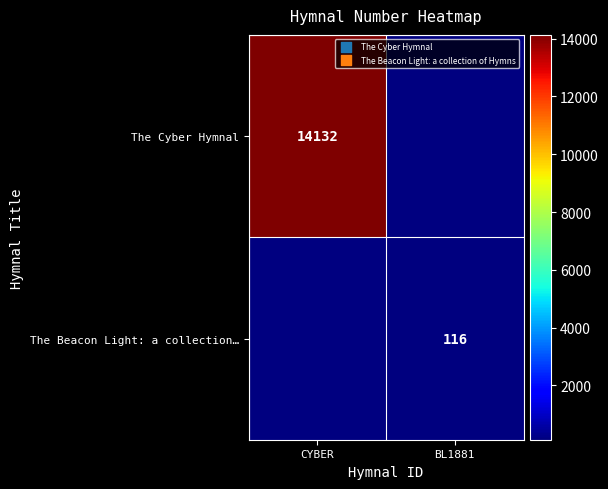

How many categories are shown in the chart?

2